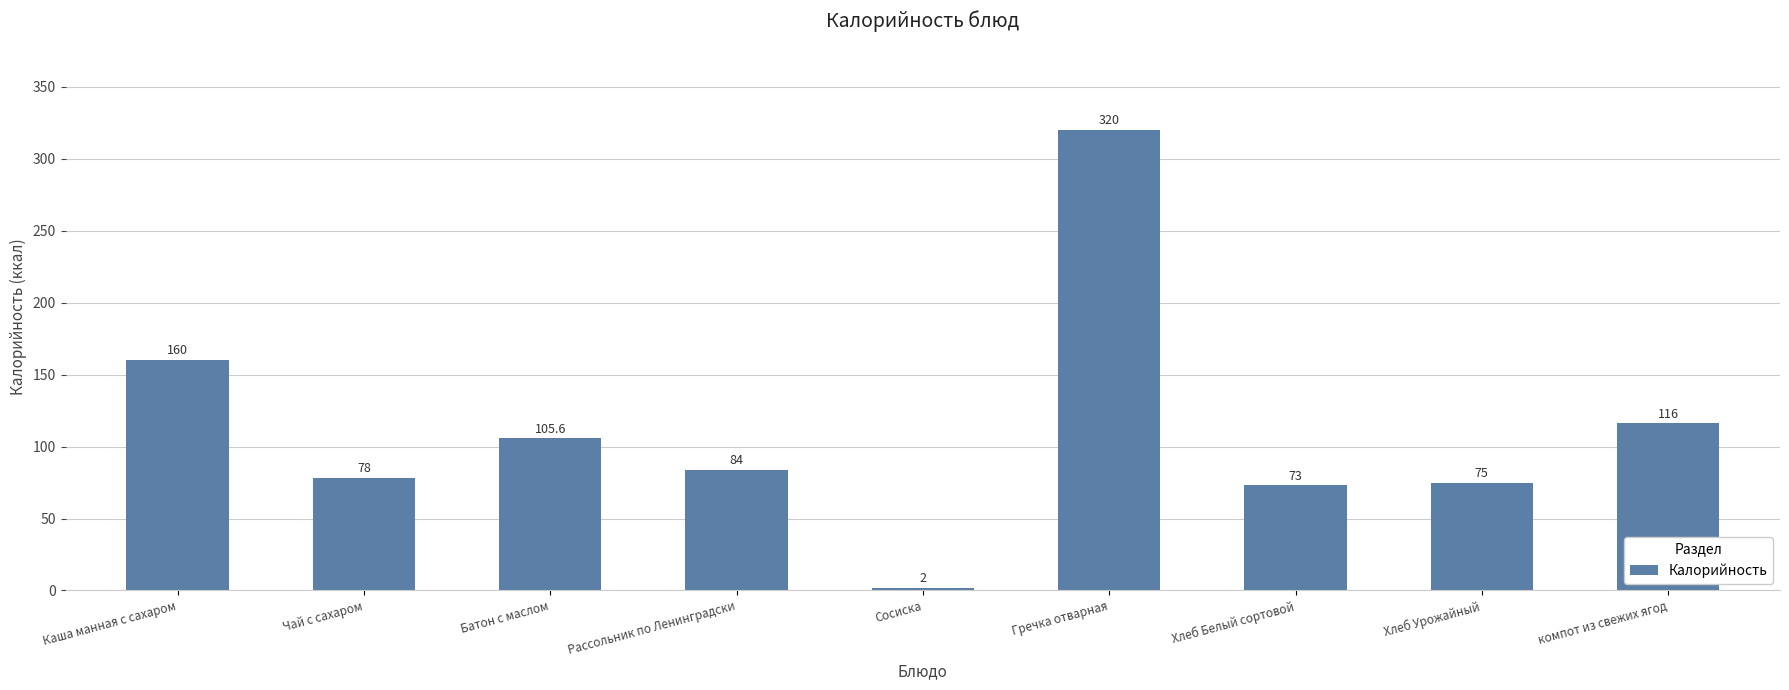

Which category has the highest value across all series?

Гречка отварная